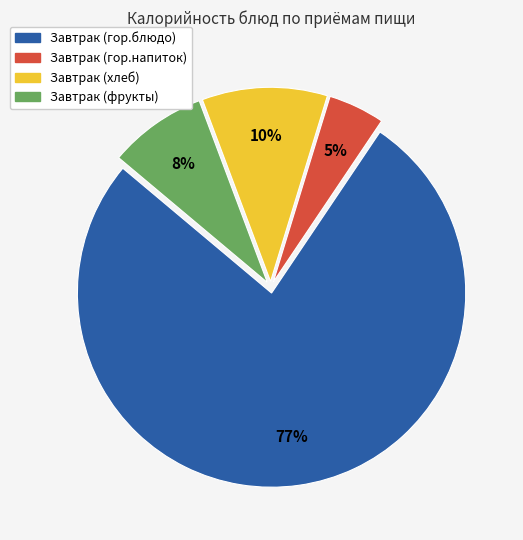

Which slice is the largest?

Завтрак (гор.блюдо)